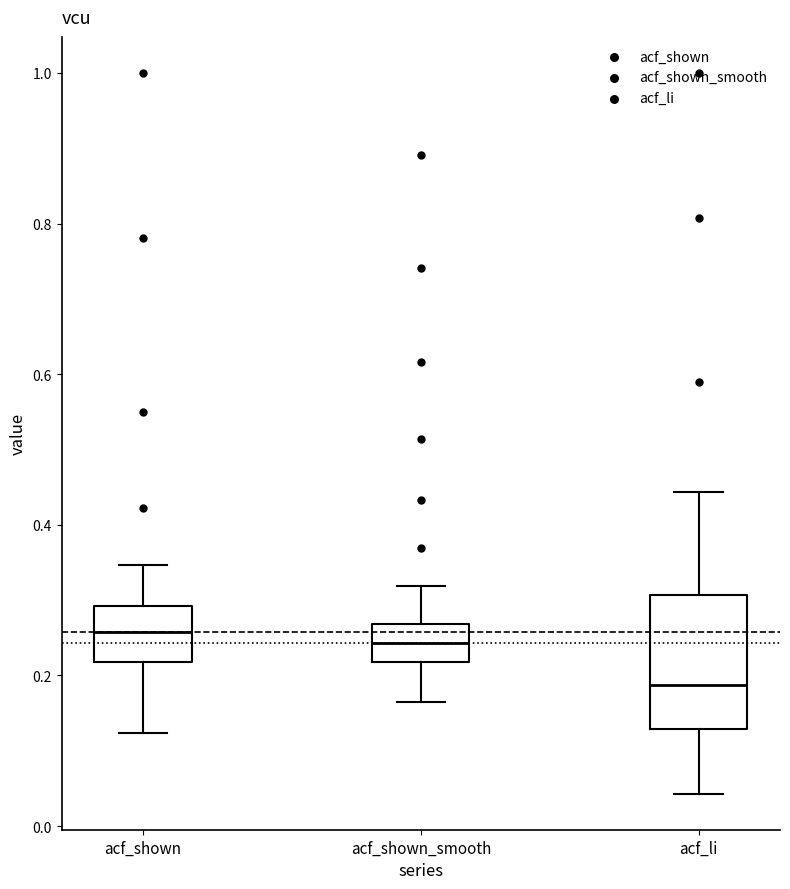

Where does the lower whisker of the box for acf_shown end on the y-axis? The values are not printed on the chart, so give them approximately, as read against the axis.

0.12